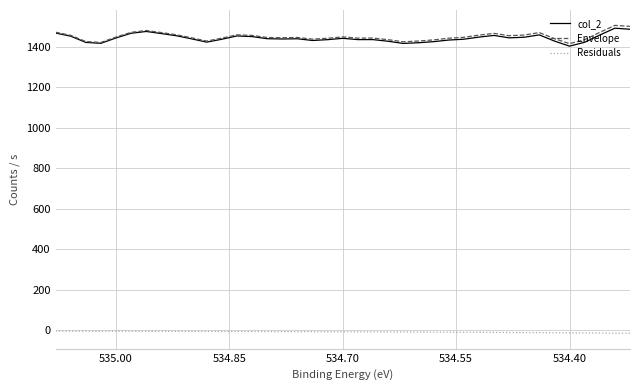

True or false: Residuals and Envelope cross at least once.

False